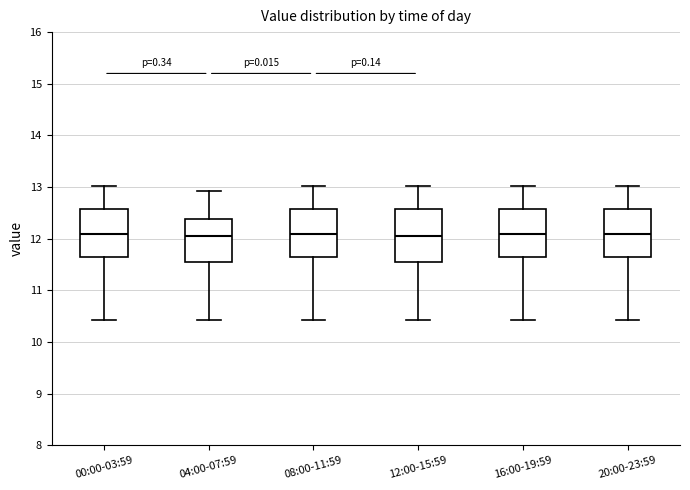

Reading left to right, transcribe this box plot: for each box, give where its median line is, the range the box spans, and where its two whiskers end, as read against the y-axis. The values are not printed on the chart, so give them approximately, as read against the axis.

00:00-03:59: median 12.1, box 11.6 to 12.6, whiskers 10.4 to 13.0
04:00-07:59: median 12.1, box 11.5 to 12.4, whiskers 10.4 to 12.9
08:00-11:59: median 12.1, box 11.6 to 12.6, whiskers 10.4 to 13.0
12:00-15:59: median 12.1, box 11.5 to 12.6, whiskers 10.4 to 13.0
16:00-19:59: median 12.1, box 11.6 to 12.6, whiskers 10.4 to 13.0
20:00-23:59: median 12.1, box 11.6 to 12.6, whiskers 10.4 to 13.0